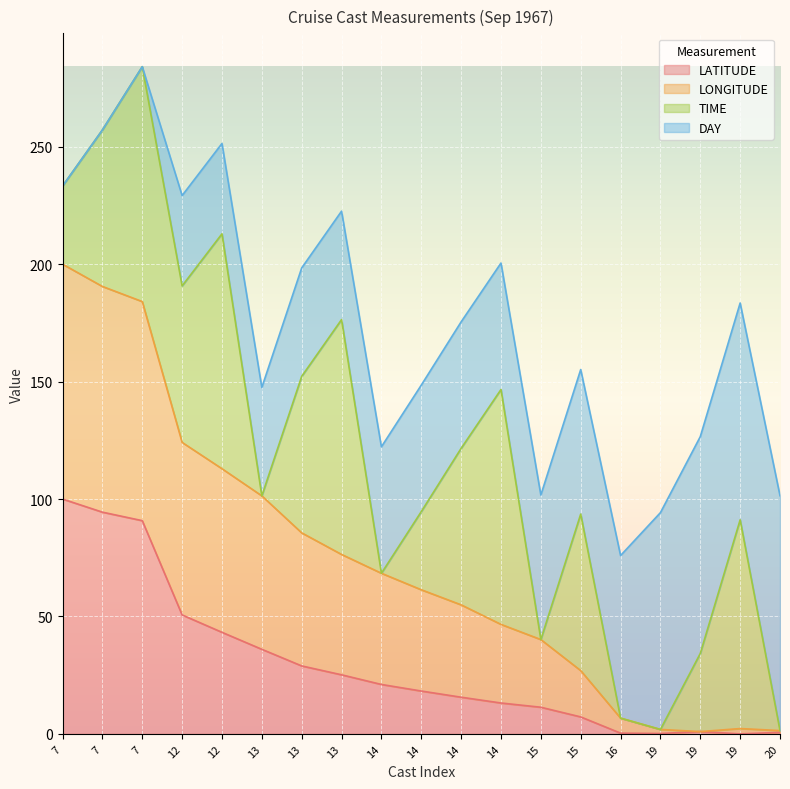

True or false: LONGITUDE and LATITUDE cross at least once.

False